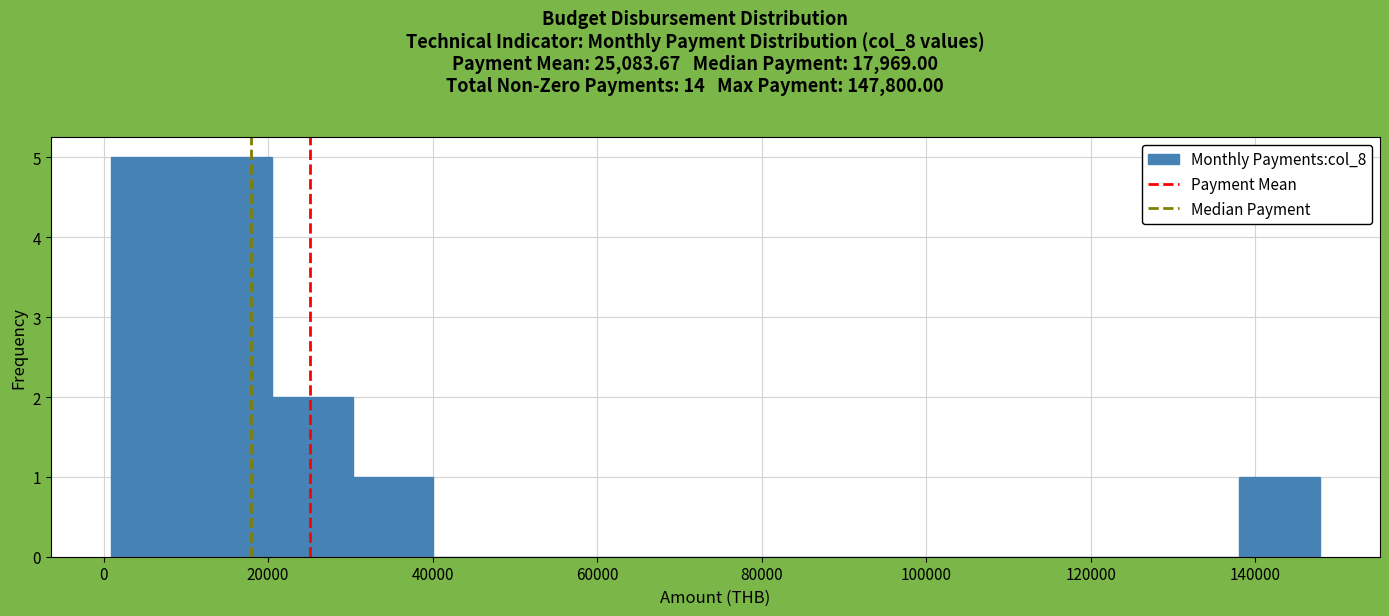

Reading left to right, list every bar in this chart as the range it spans on the x-axis followed by its height. Neither the bar edges nor the heights are printed on the chart, so give them approximately, as read against the axes.

0 to 10000: 5
10000 to 20000: 5
20000 to 30000: 2
30000 to 40000: 1
40000 to 50000: 0
50000 to 60000: 0
60000 to 70000: 0
70000 to 80000: 0
80000 to 90000: 0
90000 to 98000: 0
98000 to 108000: 0
108000 to 118000: 0
118000 to 128000: 0
128000 to 138000: 0
138000 to 148000: 1